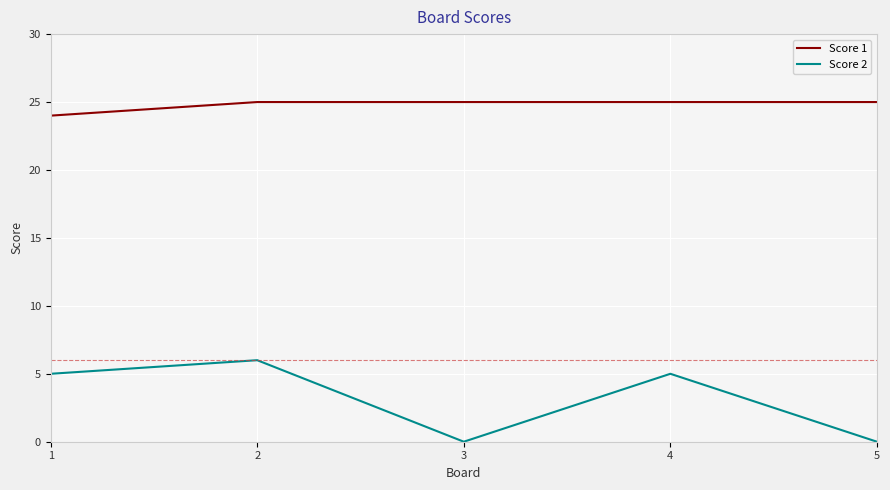

Which series has the largest total across all categories?

Score 1